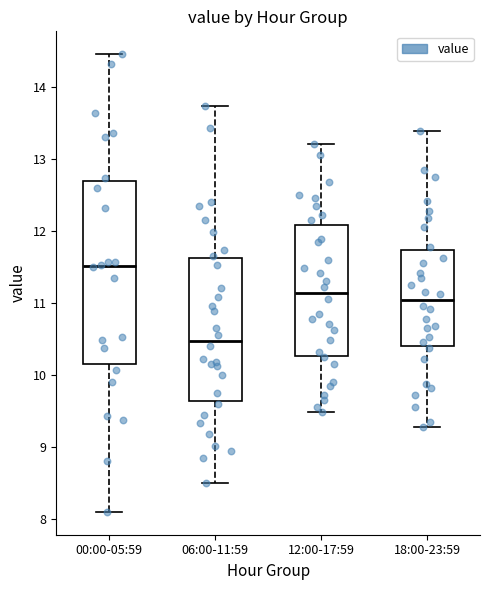

Reading left to right, transcribe this box plot: for each box, give where its median line is, the range the box spans, and where its two whiskers end, as read against the y-axis. The values are not printed on the chart, so give them approximately, as read against the axis.

00:00-05:59: median 11.5, box 10.1 to 12.7, whiskers 8.1 to 14.5
06:00-11:59: median 10.5, box 9.6 to 11.6, whiskers 8.5 to 13.7
12:00-17:59: median 11.1, box 10.3 to 12.1, whiskers 9.5 to 13.2
18:00-23:59: median 11.0, box 10.4 to 11.7, whiskers 9.3 to 13.4